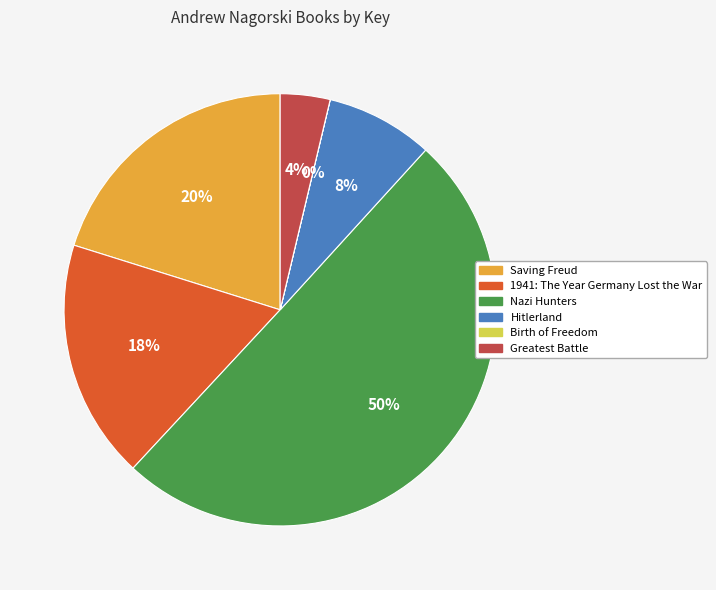

True or false: Nazi Hunters accounts for 50% of the total.

True